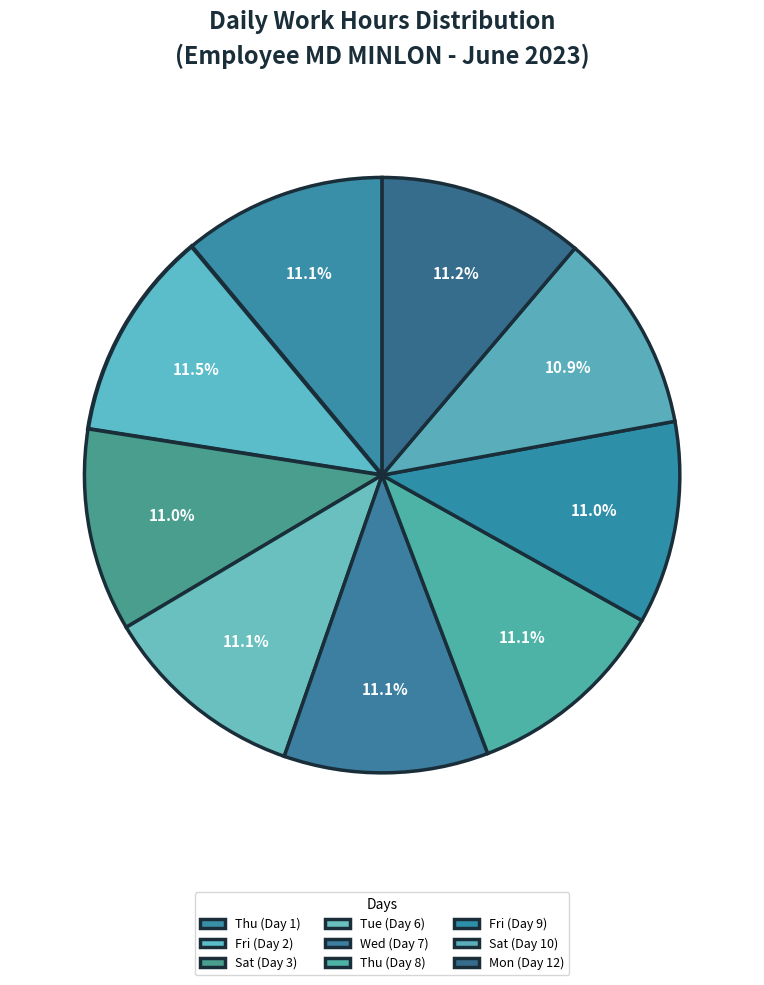

Count the number of slices in the pie.

9